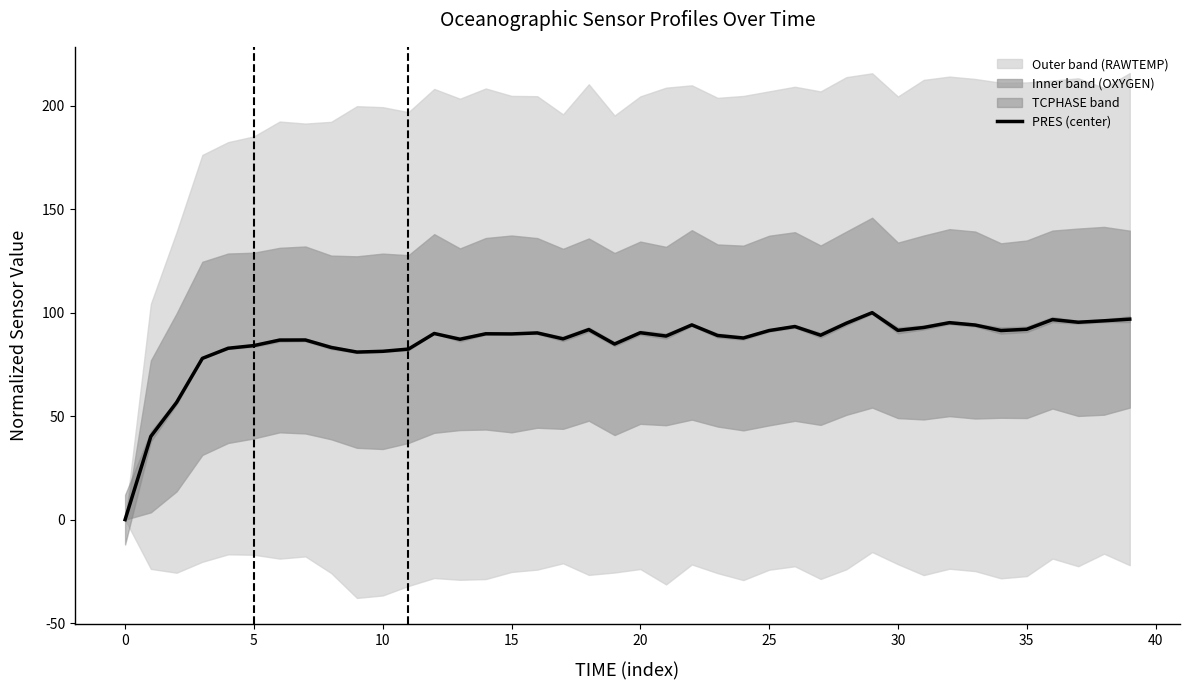

The PRES (center) series shows 89.7 at 15. True or false?

True